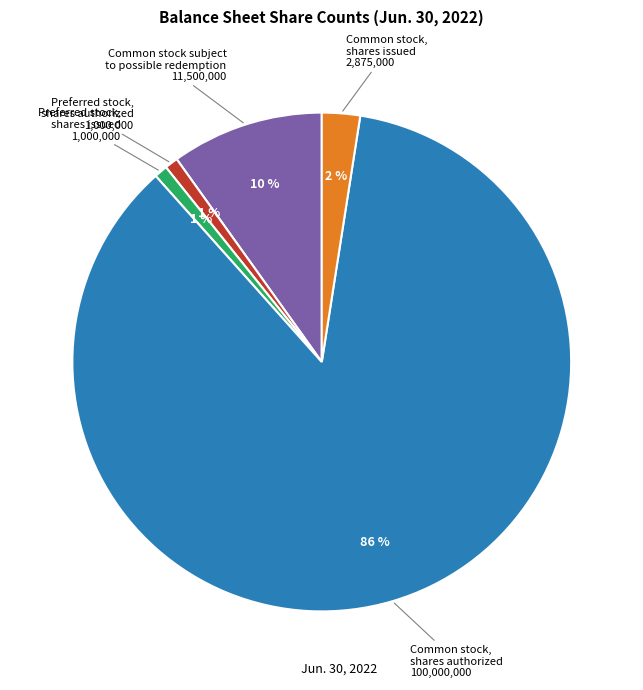

To the nearest percent, what is the average slice percentage?

20%